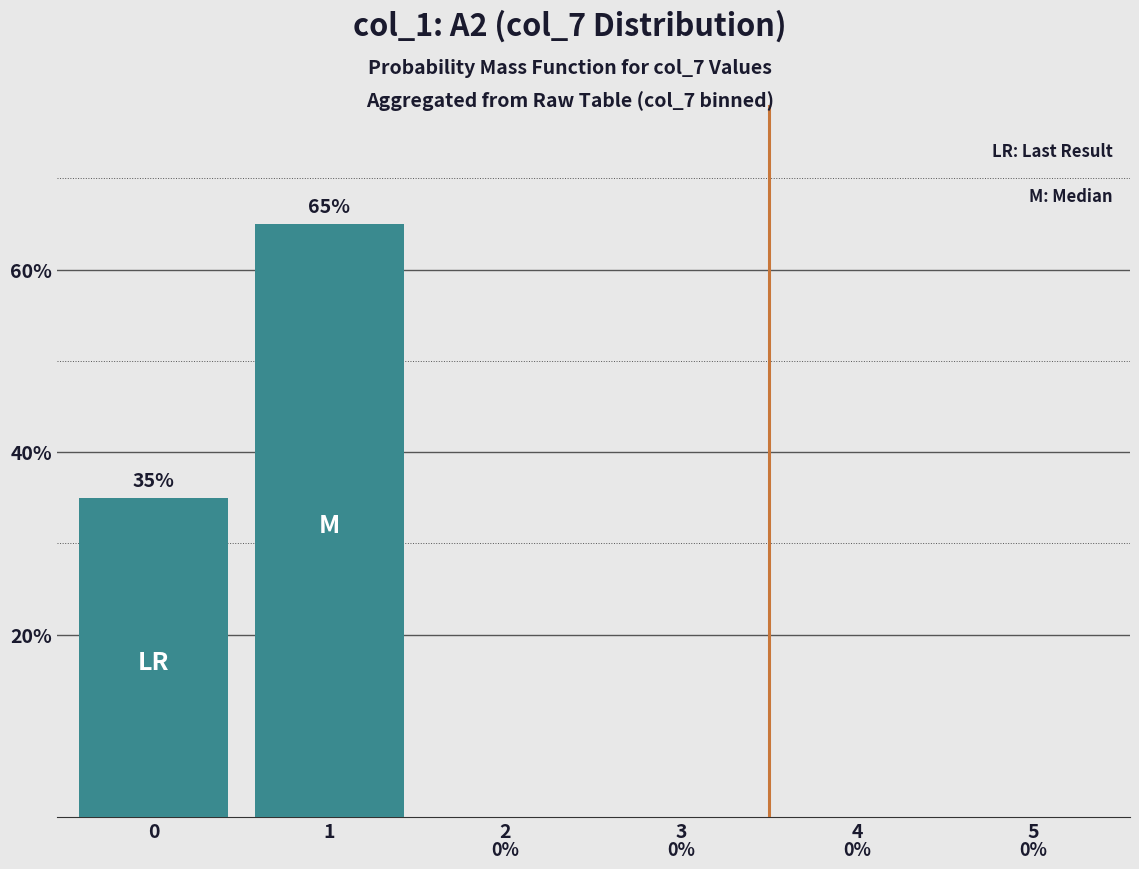

Rank the categories by value from lowest to highest.

2, 3, 4, 5, 0, 1